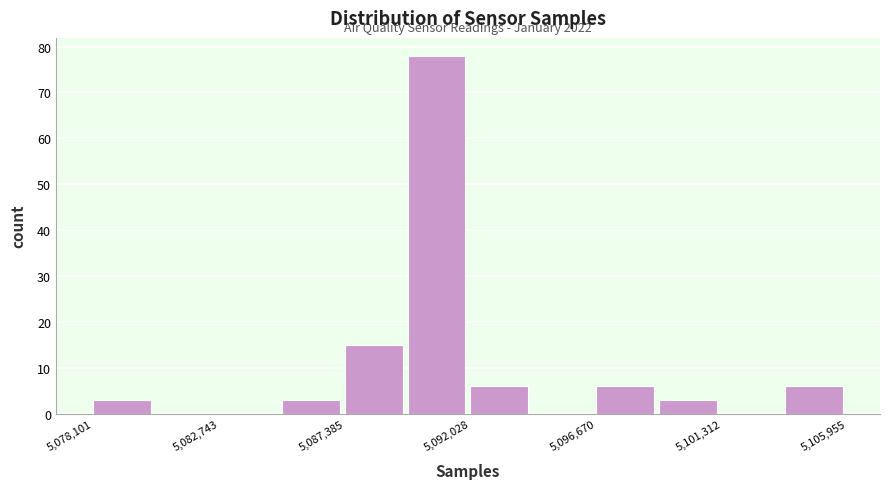

Which range on the x-axis has the tallest bar?

5089500 to 5092000